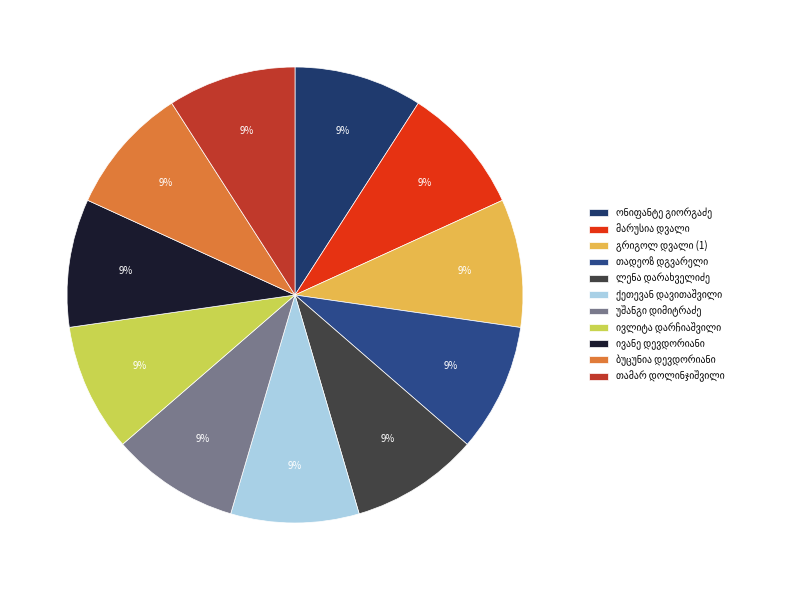

Rank the categories by value from lowest to highest.

ბუცუნია დევდორიანი (დევდარიანი), ივანე დევდორიანი, ივლიტა სიმონის ასული დარჩიაშვილი, უშანგი ანდრიას ძე დიმიტრაძე, თამარ დოლინჯიშვილი, ქეთევან ზაქარიას ასული დავითაშვილი, ლენა დარახველიძე, თადეოზ ნიკოლოზის ძე დგვარელი, გრიგოლ დვალი (1), მარუსია დვალი, ონიფანტე დავითის ძე გიორგაძე